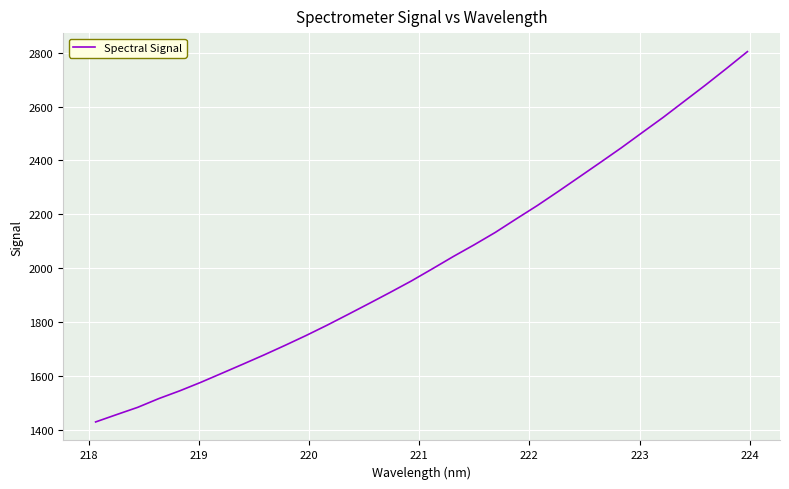

What is the difference between the maximum and minimum values?

1373.5